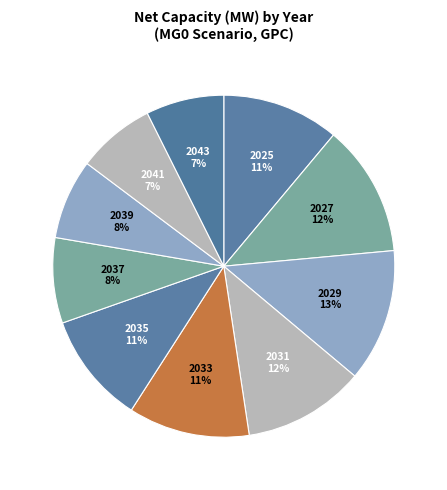

Is there a majority slice in this chart?

No